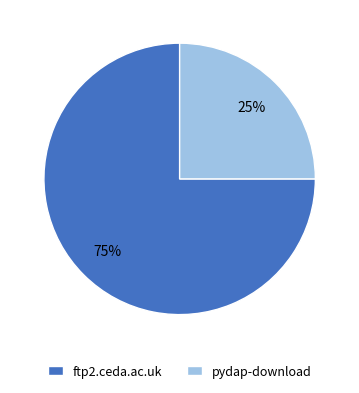

Between pydap-download and ftp2.ceda.ac.uk, which is larger?

ftp2.ceda.ac.uk